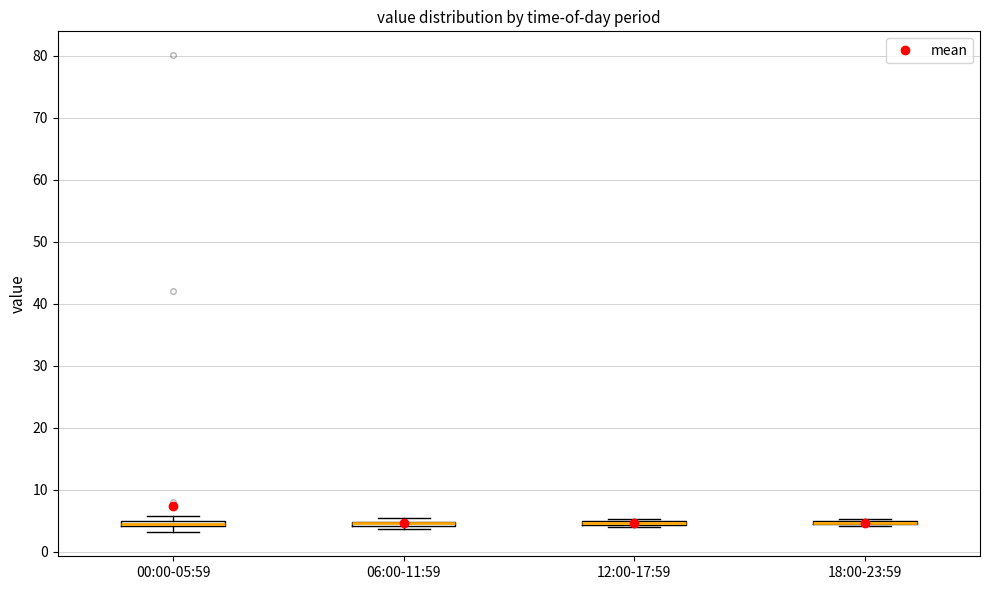

Where is the upper edge of the box for 00:00-05:59 on the y-axis? The values are not printed on the chart, so give them approximately, as read against the axis.

5